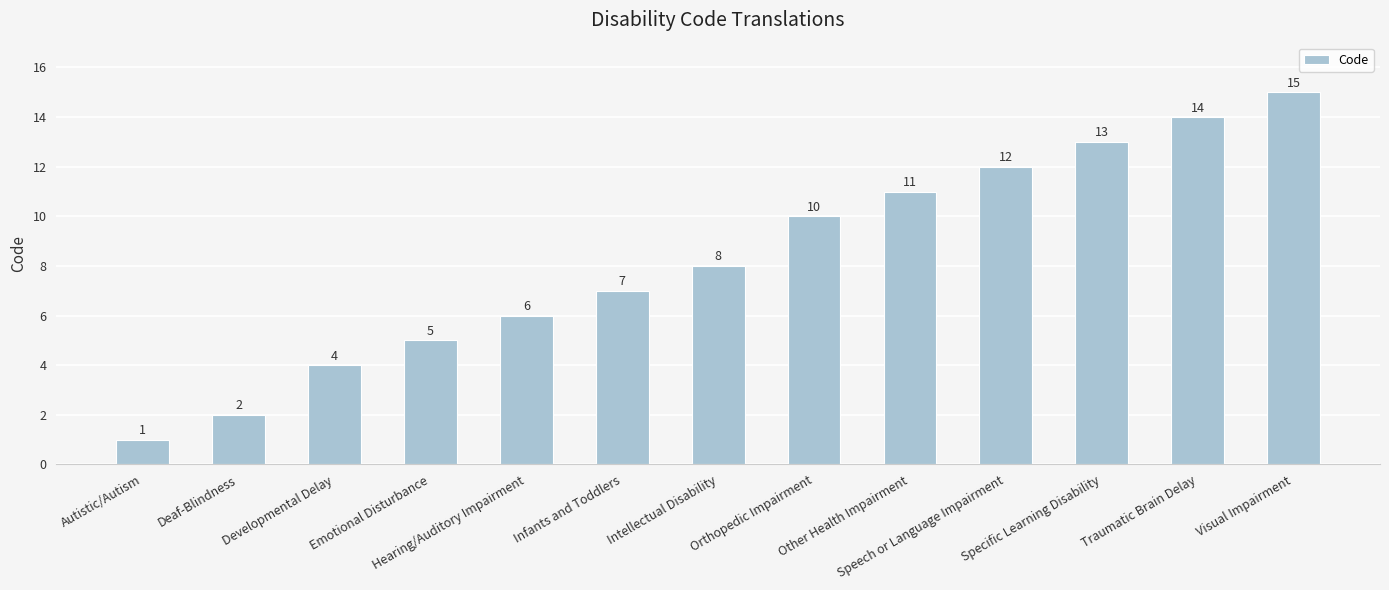

What is the value of the 8th bar from the left?

10